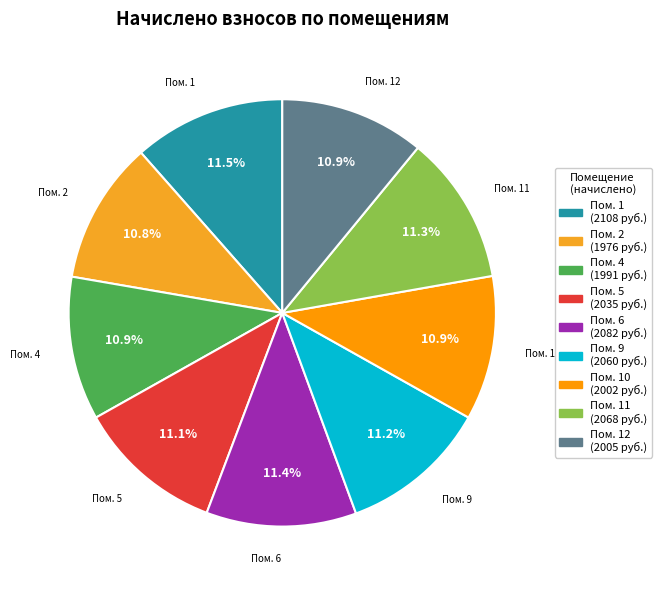

Approximately how many times larger is the value at Пом. 4 compared to Пом. 10?

1.0